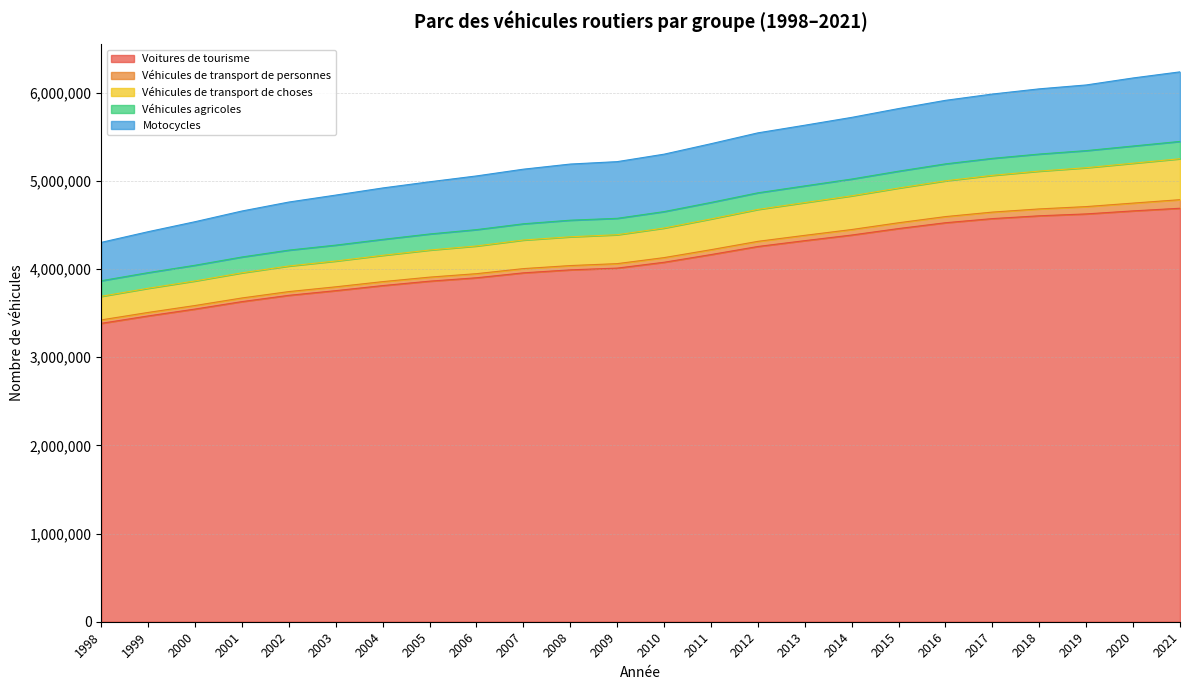

The value of Voitures de tourisme at 2005 is 2437417. True or false?

False